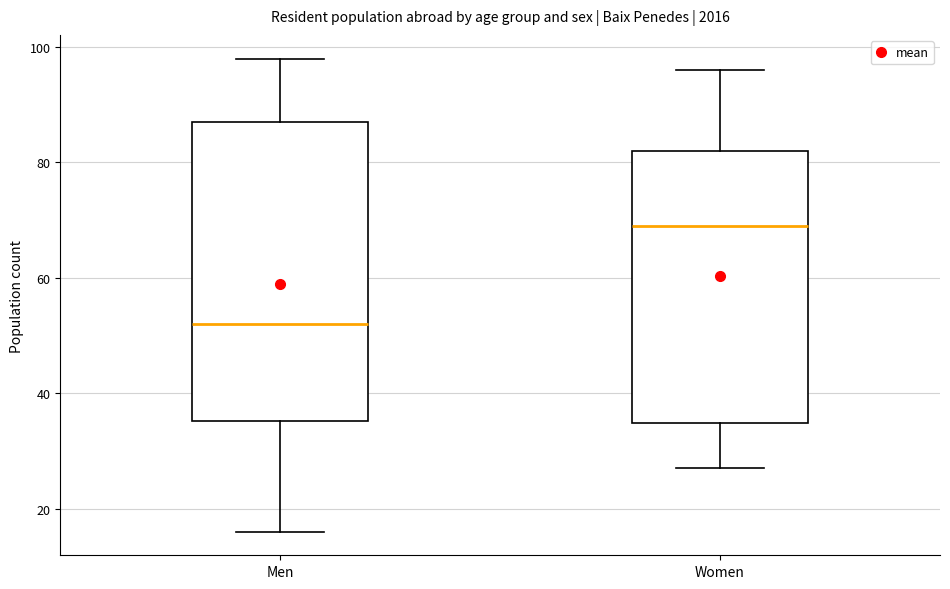

Comparing the boxes themselves (not the whiskers), which one is the tallest?

Men